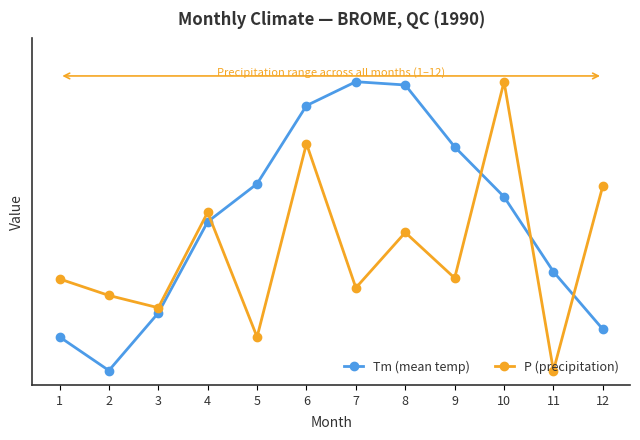

At which category does the chart reach its peak across all series?

7